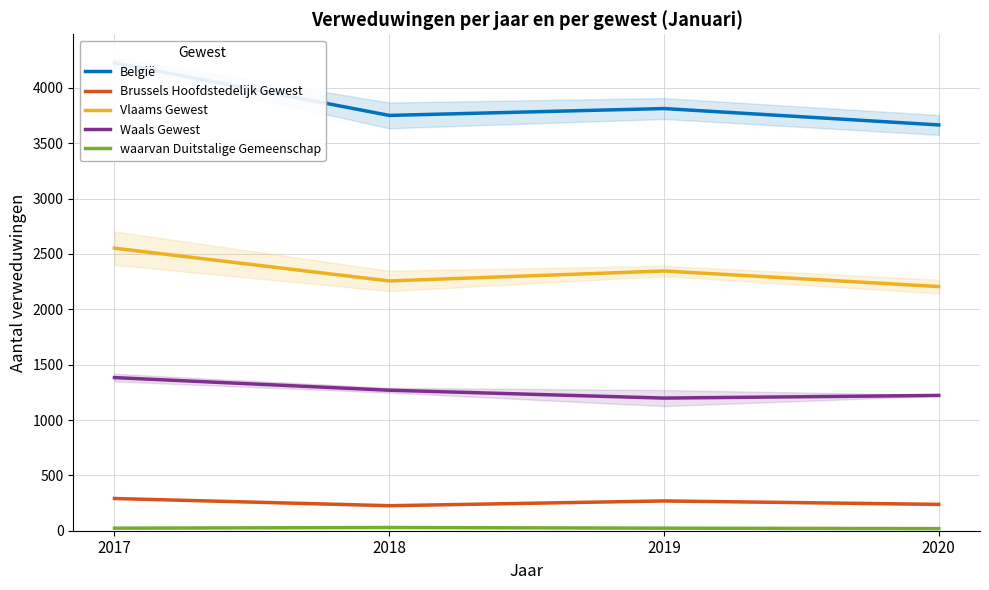

How many interior local peaks does the Brussels Hoofdstedelijk Gewest series have?

1